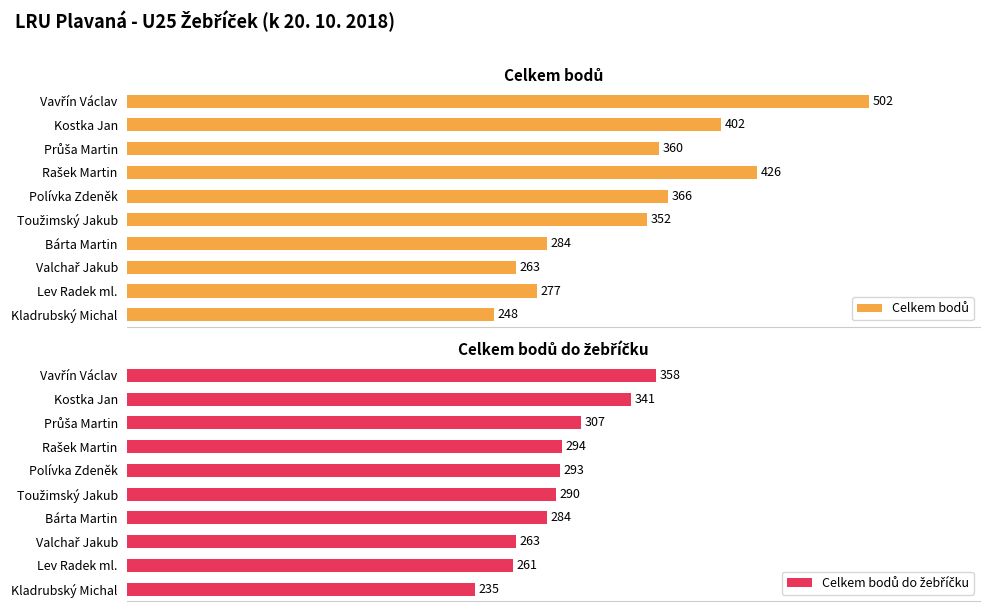

Rank the series at Polívka Zdeněk from highest to lowest value.

Celkem bodů, Celkem bodů do žebříčku